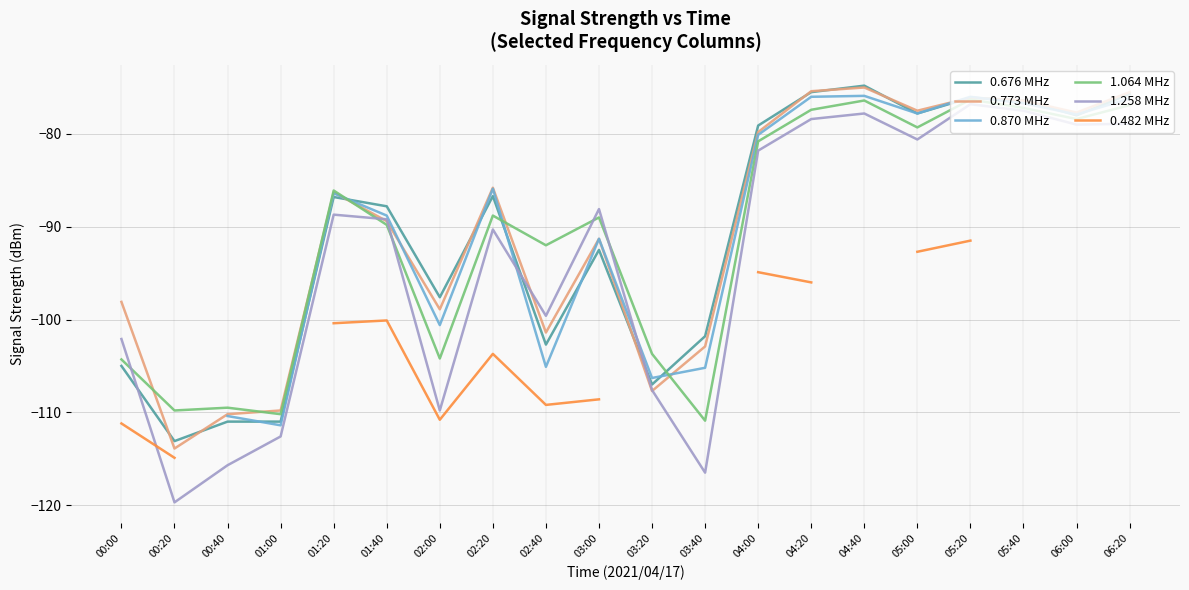

Which category has the highest value in the 1.258 MHz series?

05:20